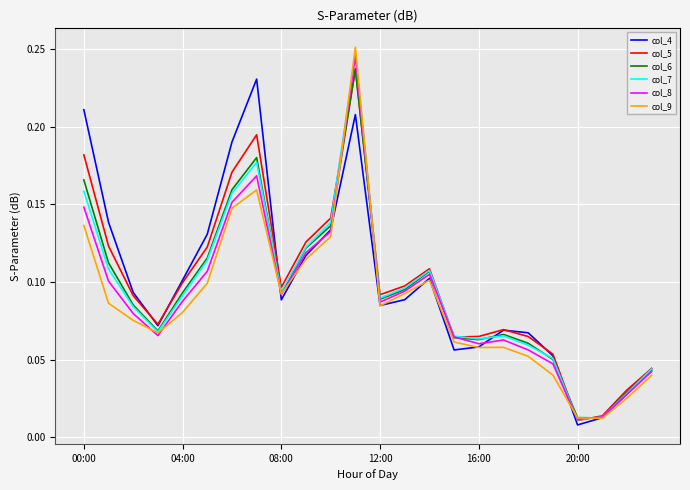

Which series has the widest spread of values?

col_9